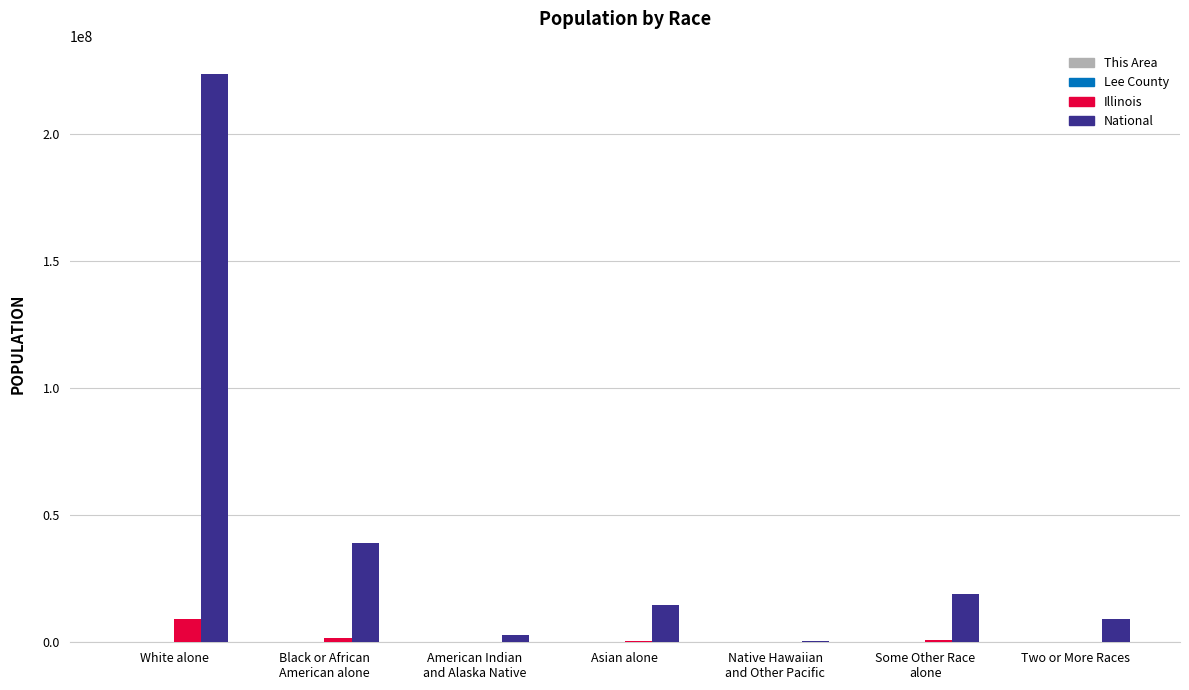

At which category is the sum across all series the highest?

White alone